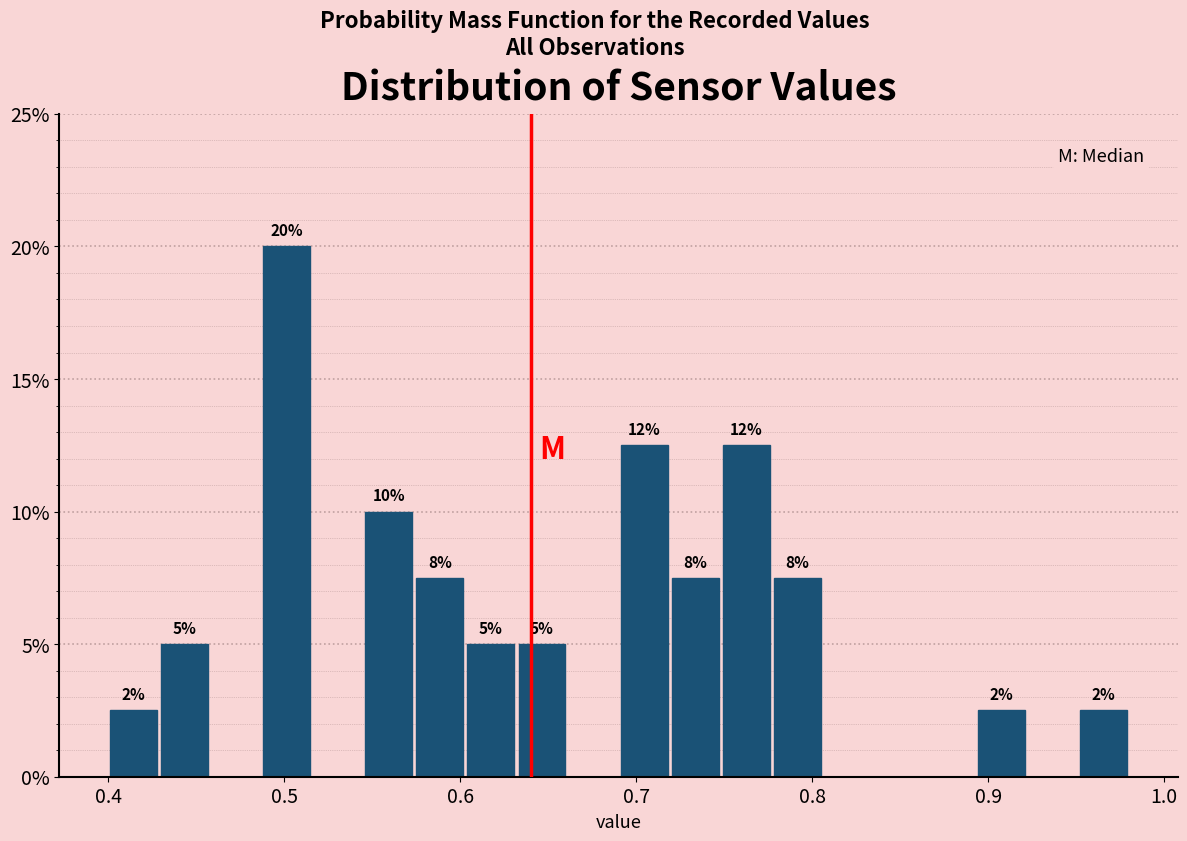

Around what value on the x-axis is the tallest bar? Give the approximate position of its centre, as read against the axis.

0.50